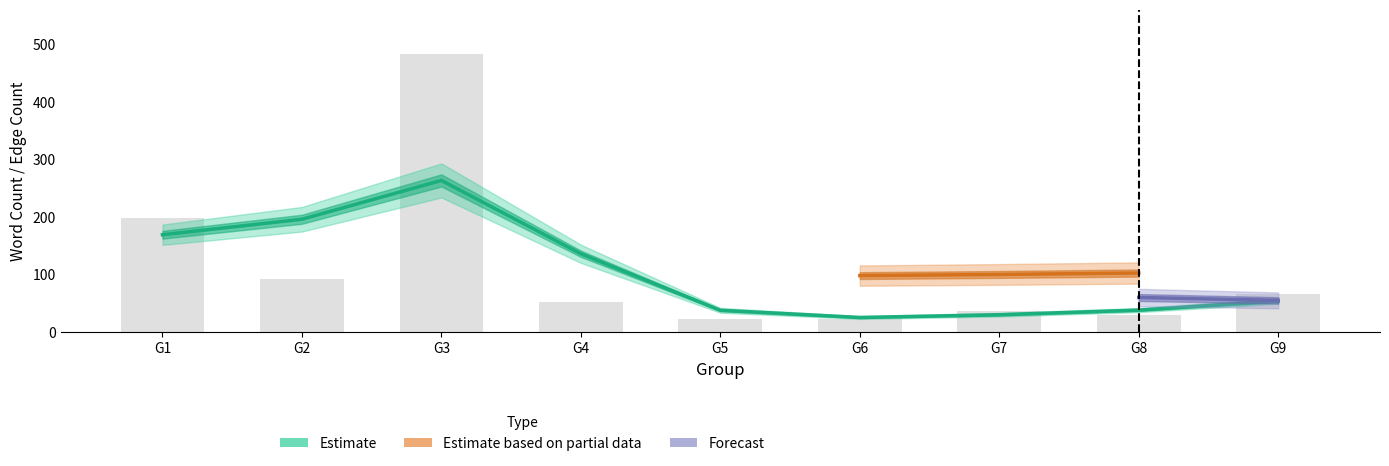

Is the value of Total Edges at G8 greater than the value of Non-categorized Word Count at G4?

No